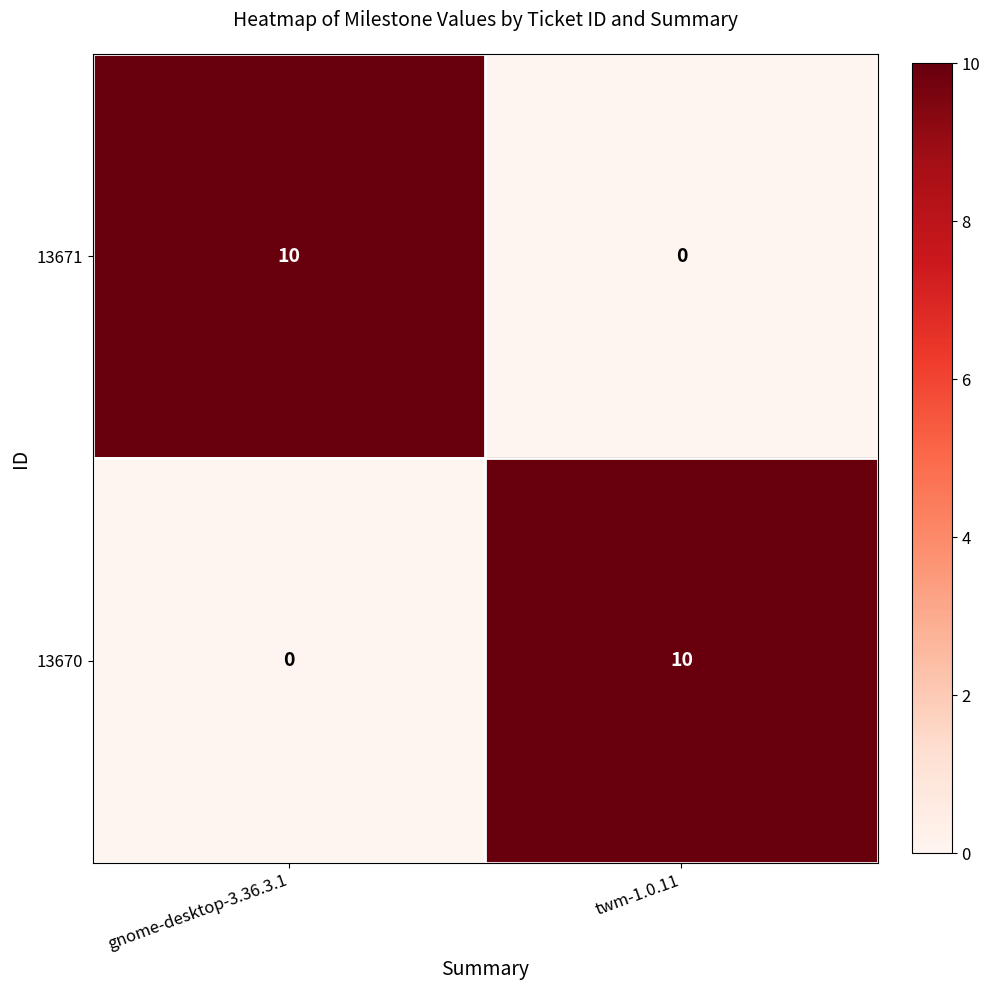

The value of 13670 at twm-1.0.11 is 10. True or false?

True